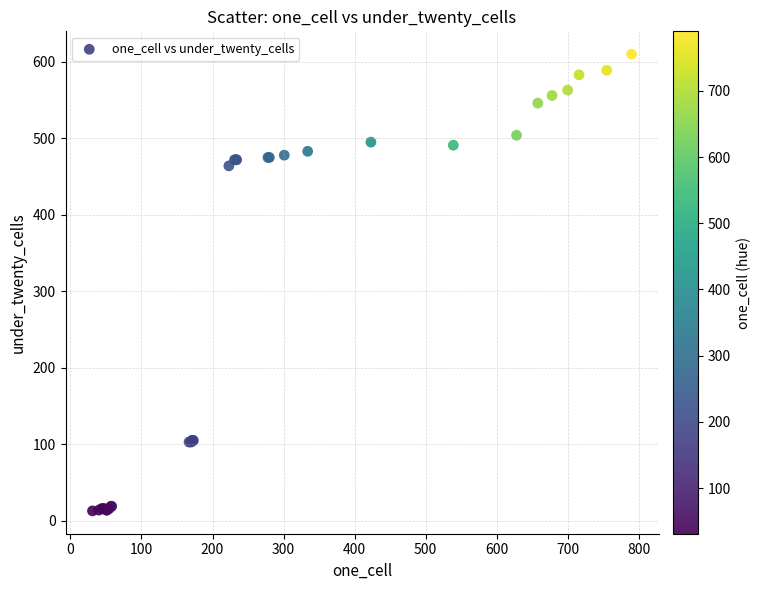

What Y value in the scatter plot is closest to 311?

464